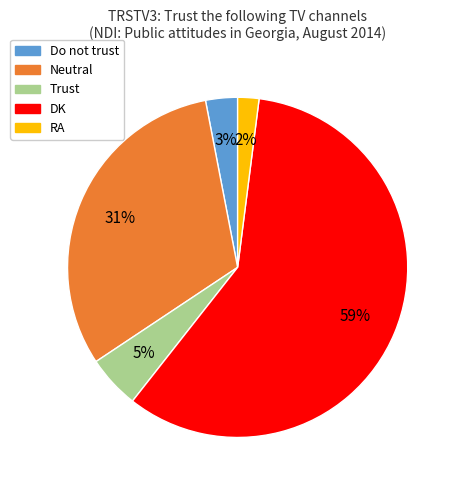

True or false: Neutral accounts for 31% of the total.

True